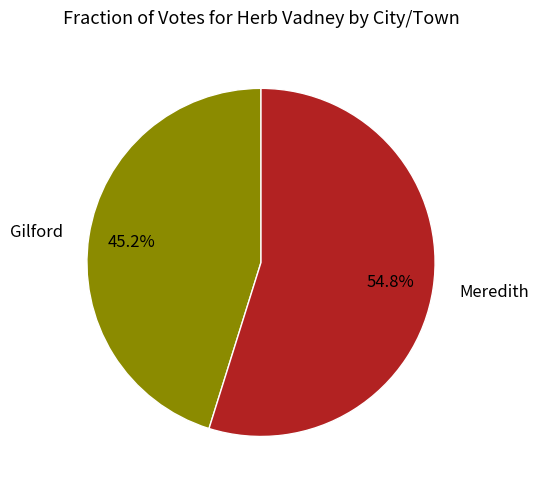

Which category has the smallest portion of the pie?

Gilford